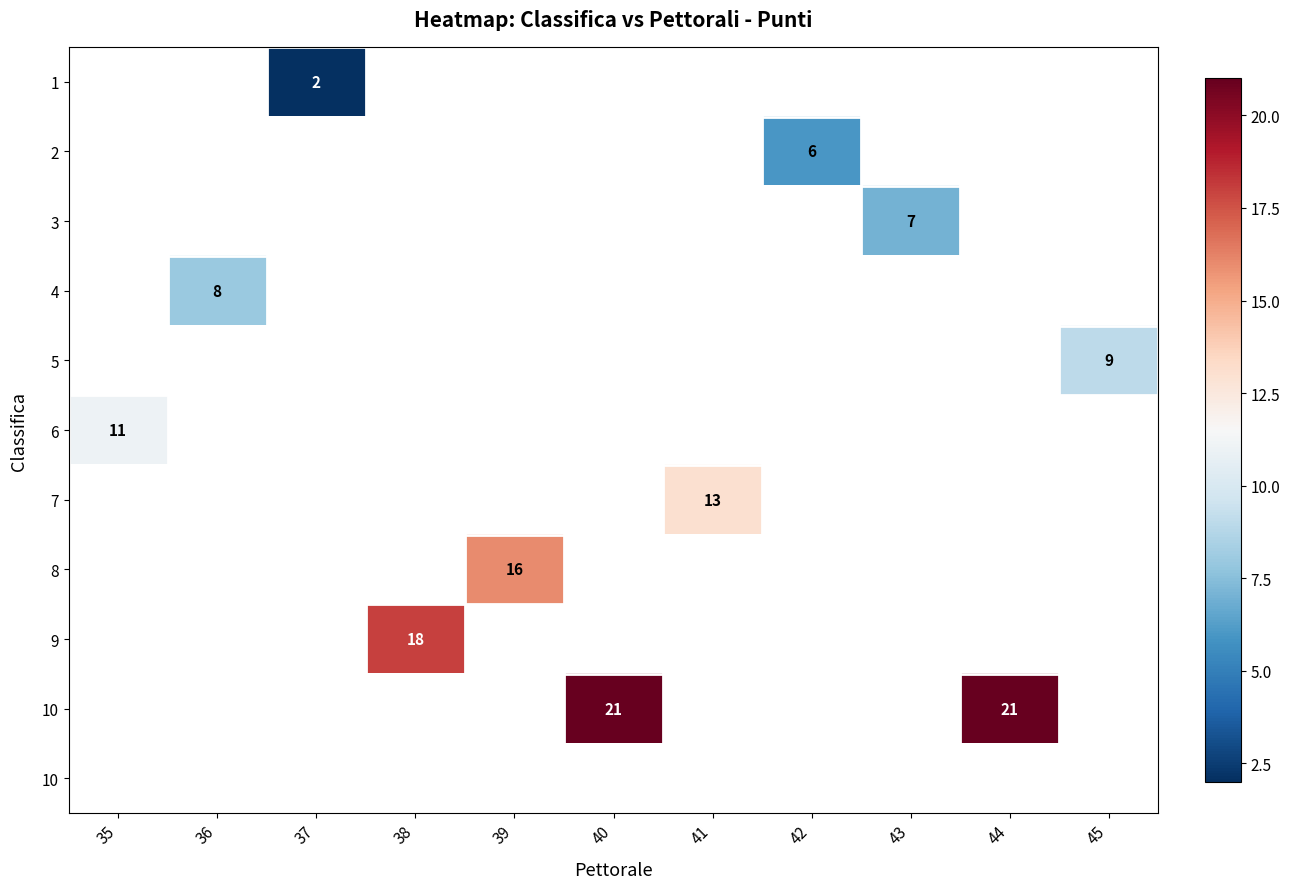

Which label corresponds to the smallest value in the chart?

37